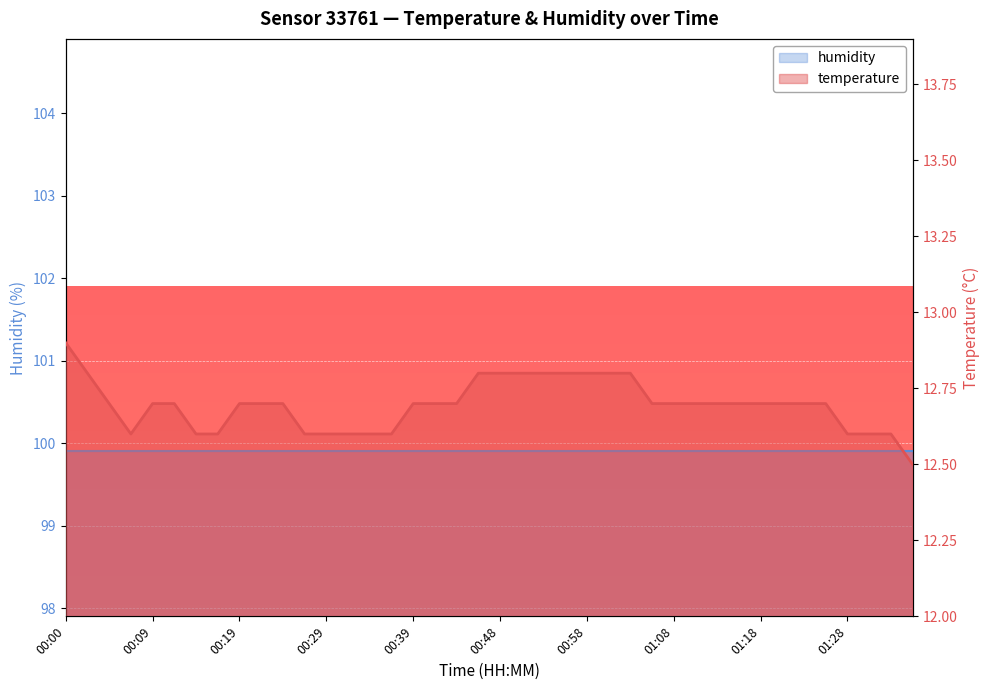

Rank the categories by value from lowest to highest.

01:36, 00:07, 00:14, 00:17, 00:26, 00:29, 00:31, 00:34, 00:36, 01:28, 01:31, 01:33, 00:05, 00:09, 00:12, 00:19, 00:22, 00:24, 00:39, 00:41, 00:44, 01:06, 01:08, 01:11, 01:13, 01:16, 01:18, 01:21, 01:23, 01:26, 00:02, 00:46, 00:48, 00:51, 00:53, 00:56, 00:58, 01:01, 01:03, 00:00